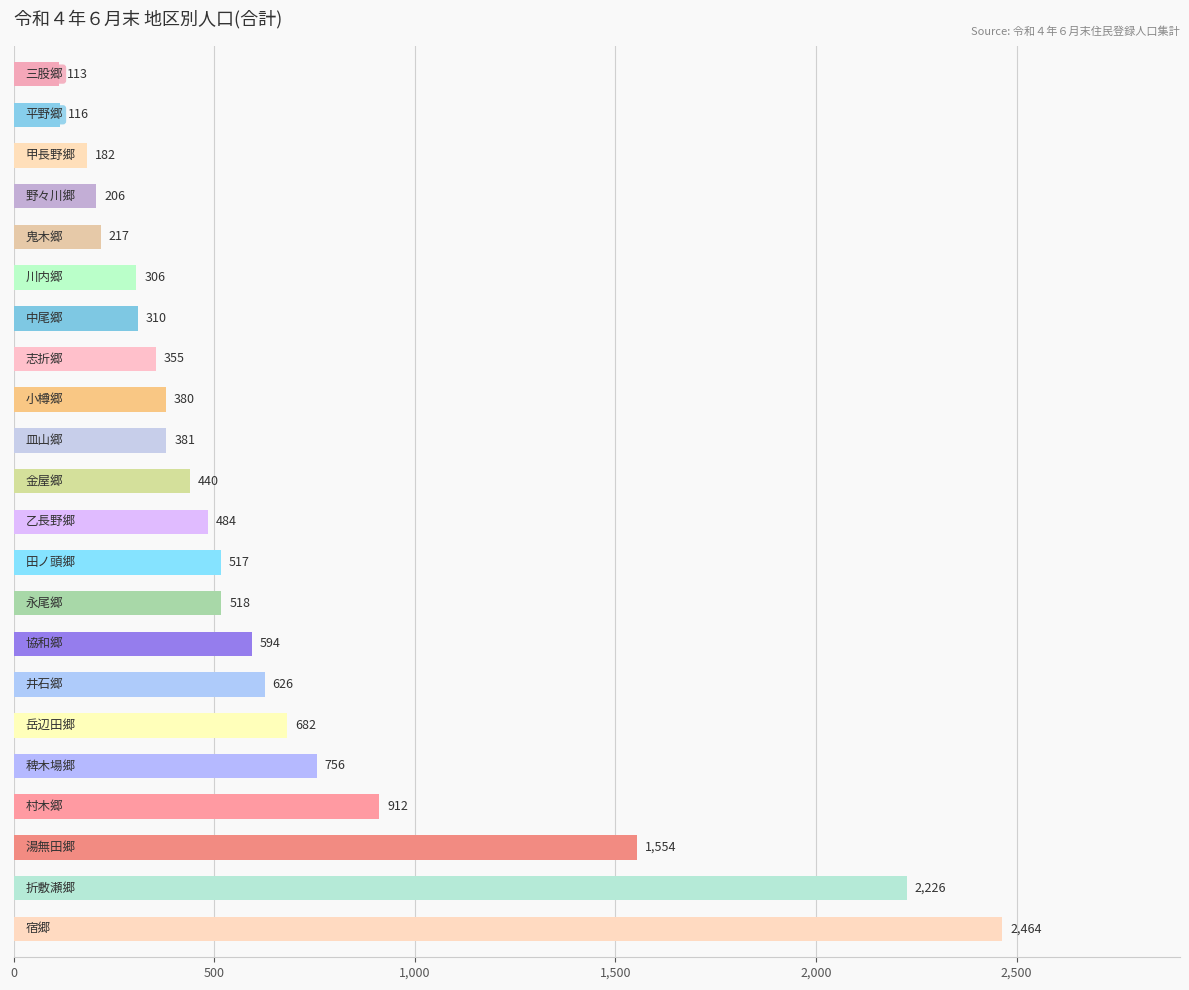

What is the sum of all values?

14339